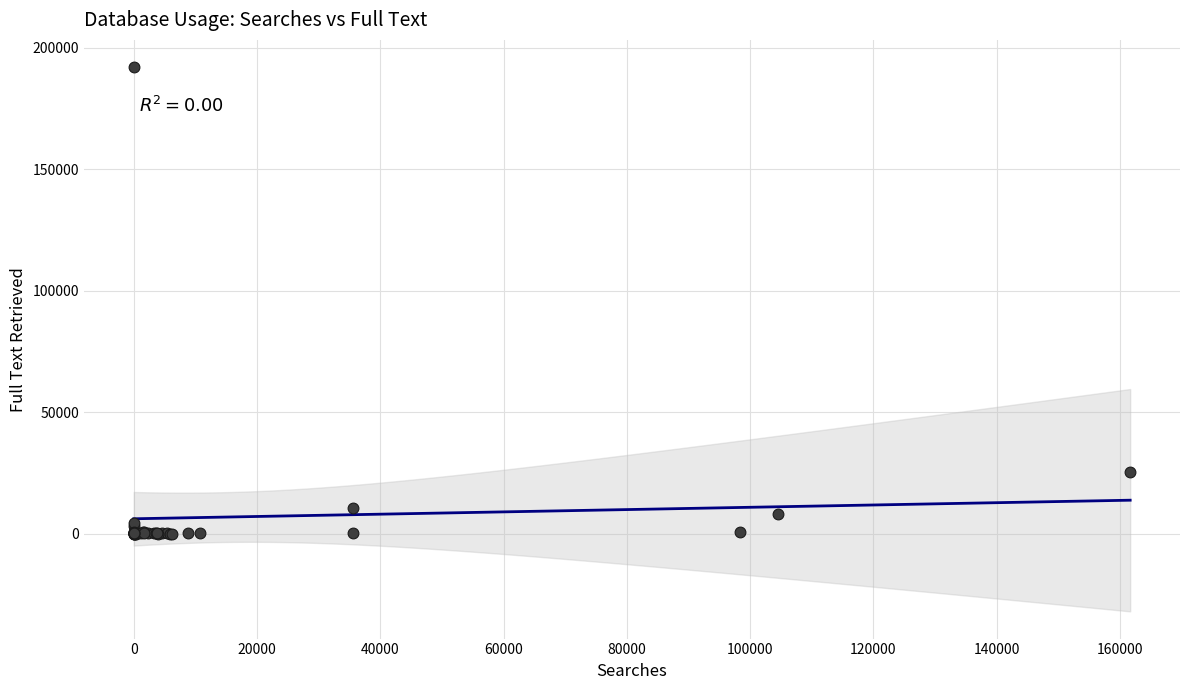

What Y value in the scatter plot is closest to 95986?

25276